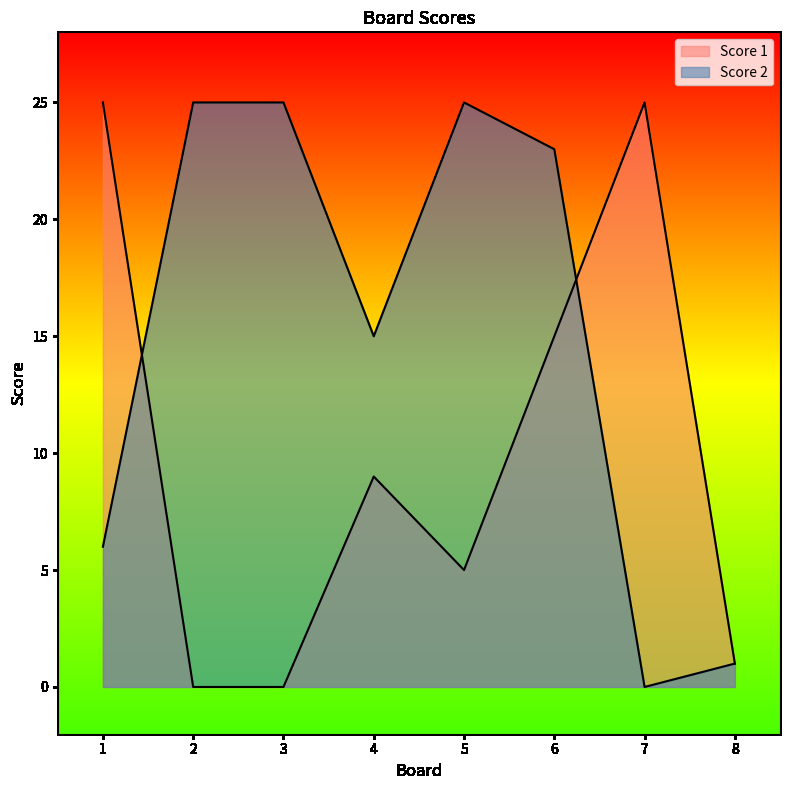

Is it true that Score 1 equals 3 at 6?

False